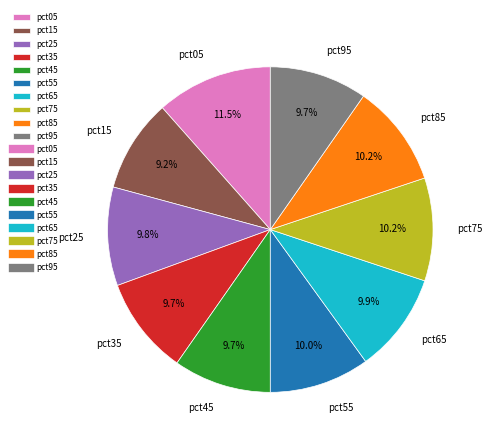

Count the number of slices in the pie.

10